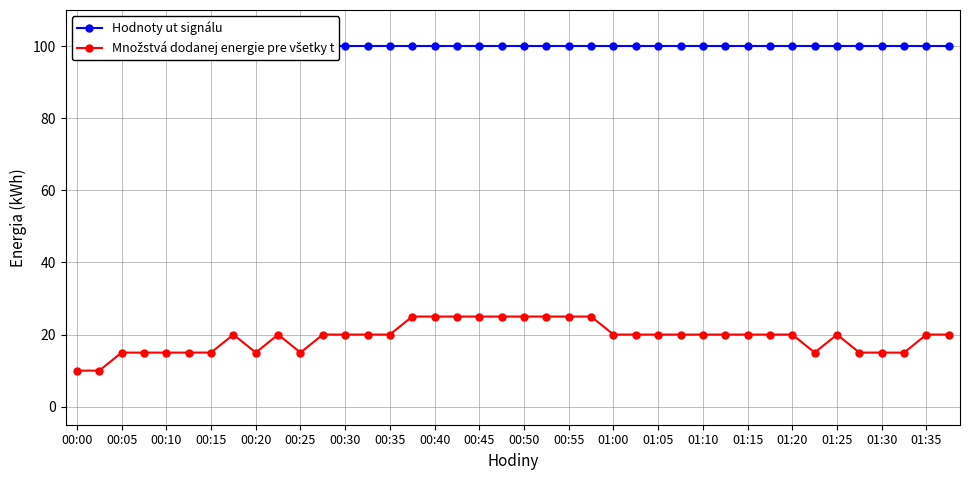

True or false: Hodnoty ut signálu and Množstvá dodanej energie pre všetky t intersect in this chart.

False